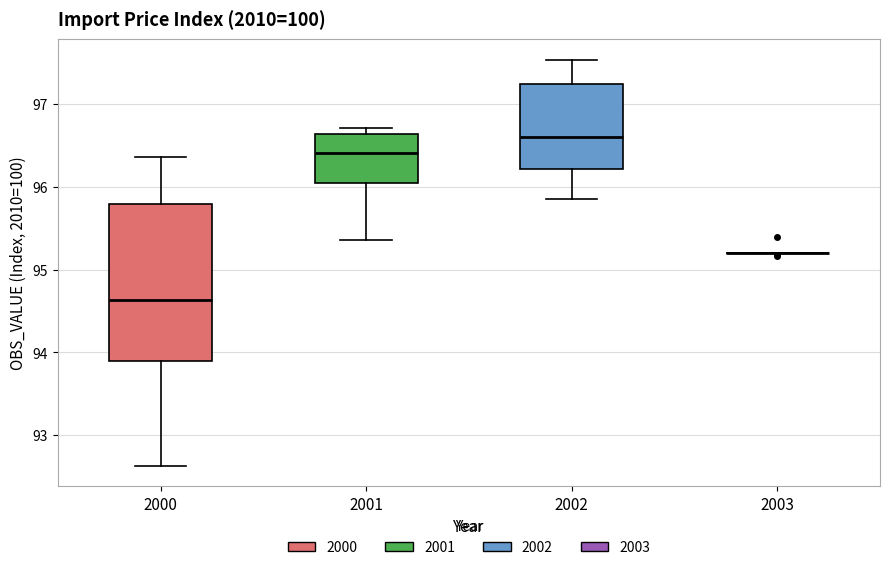

Reading left to right, transcribe this box plot: for each box, give where its median line is, the range the box spans, and where its two whiskers end, as read against the y-axis. The values are not printed on the chart, so give them approximately, as read against the axis.

2000: median 94.6, box 93.9 to 95.8, whiskers 92.6 to 96.4
2001: median 96.4, box 96.0 to 96.6, whiskers 95.4 to 96.7
2002: median 96.6, box 96.2 to 97.2, whiskers 95.9 to 97.5
2003: box collapsed to a line at 95.2, whiskers 95.2 to 95.2